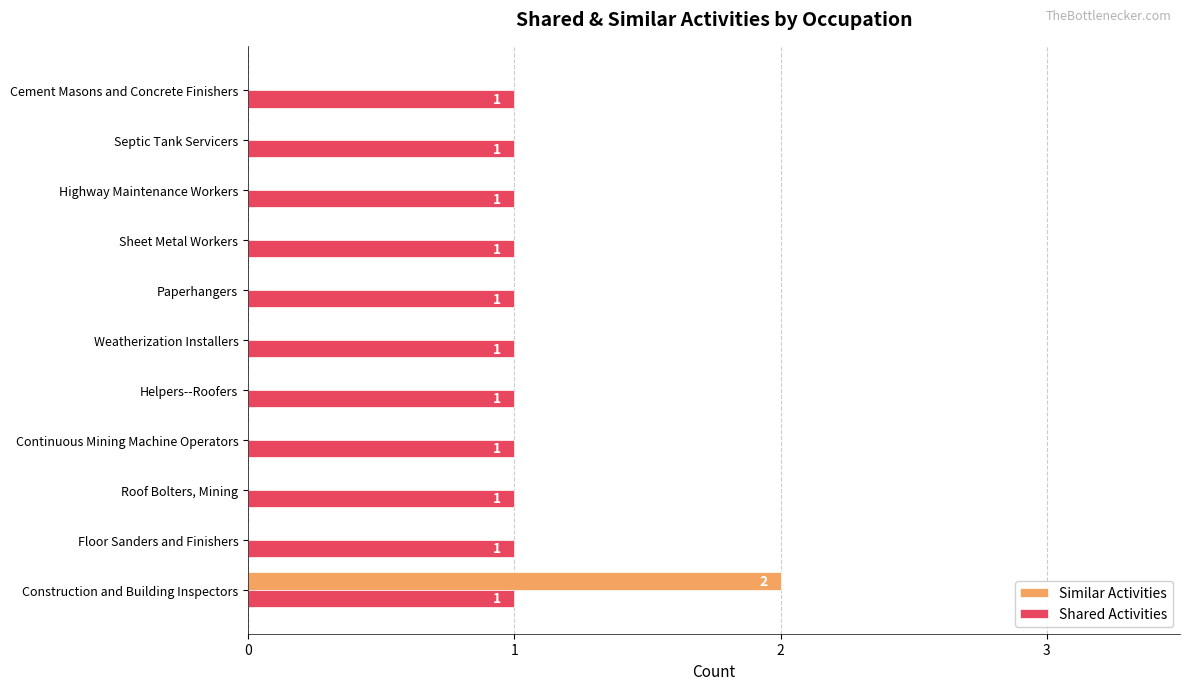

True or false: Similar Activities has a value of 2 at Construction and Building Inspectors.

True